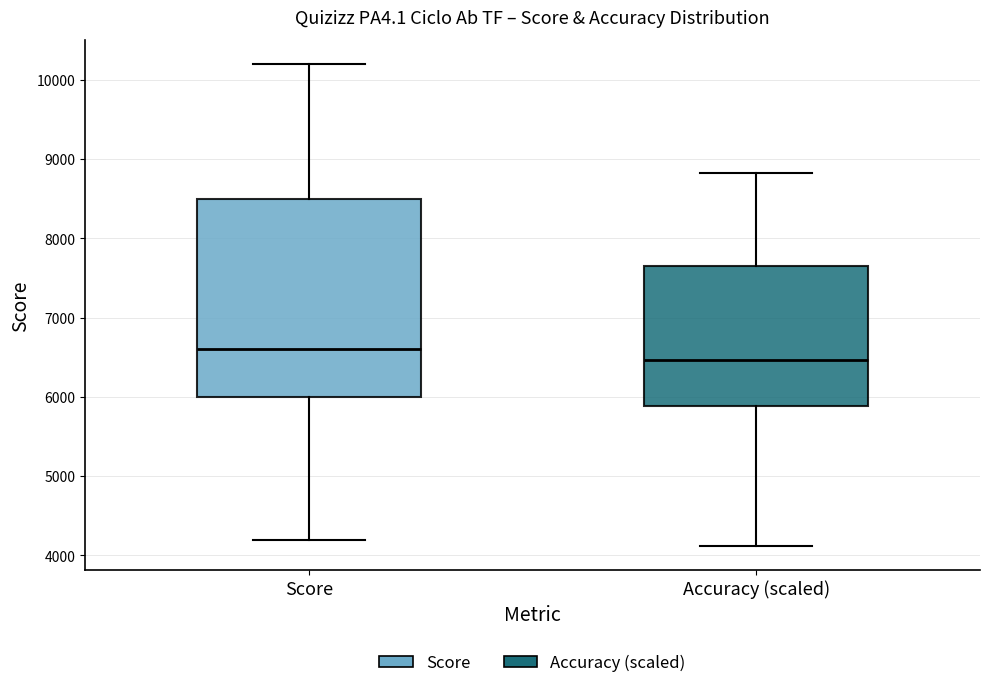

Which box's median line is the highest?

Score